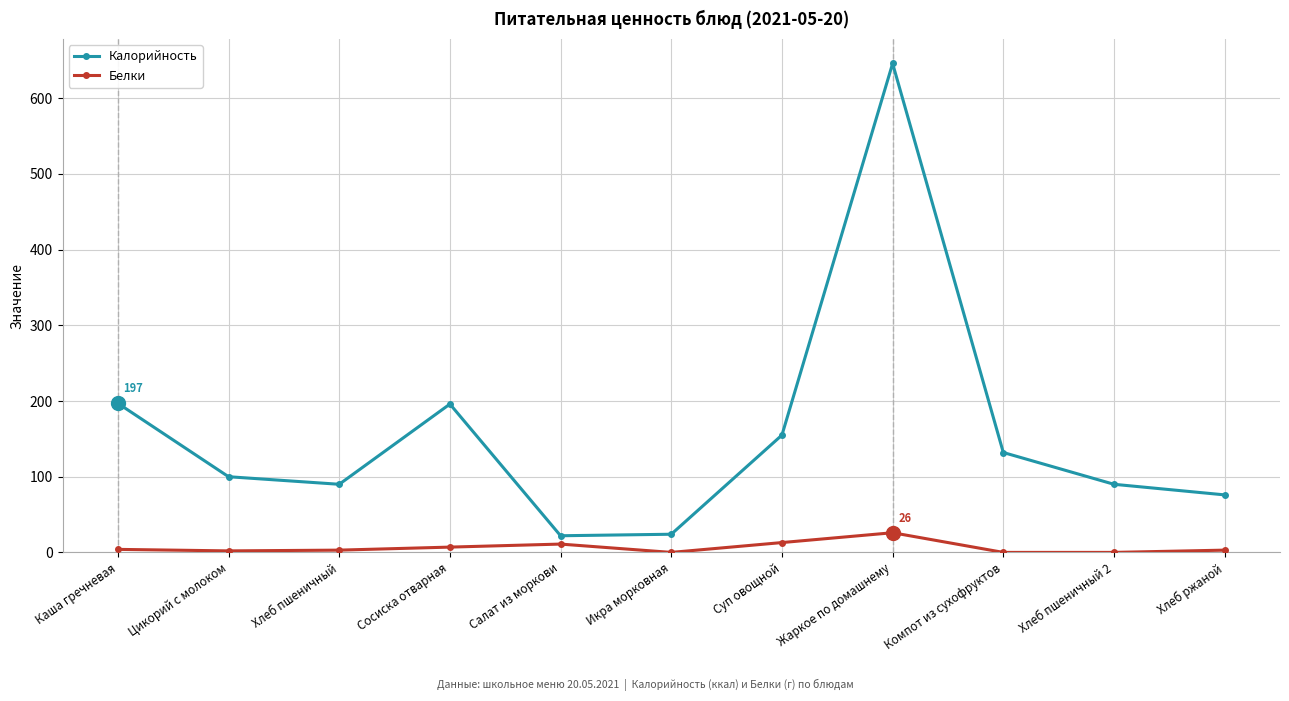

How many interior local peaks does the Калорийность series have?

2